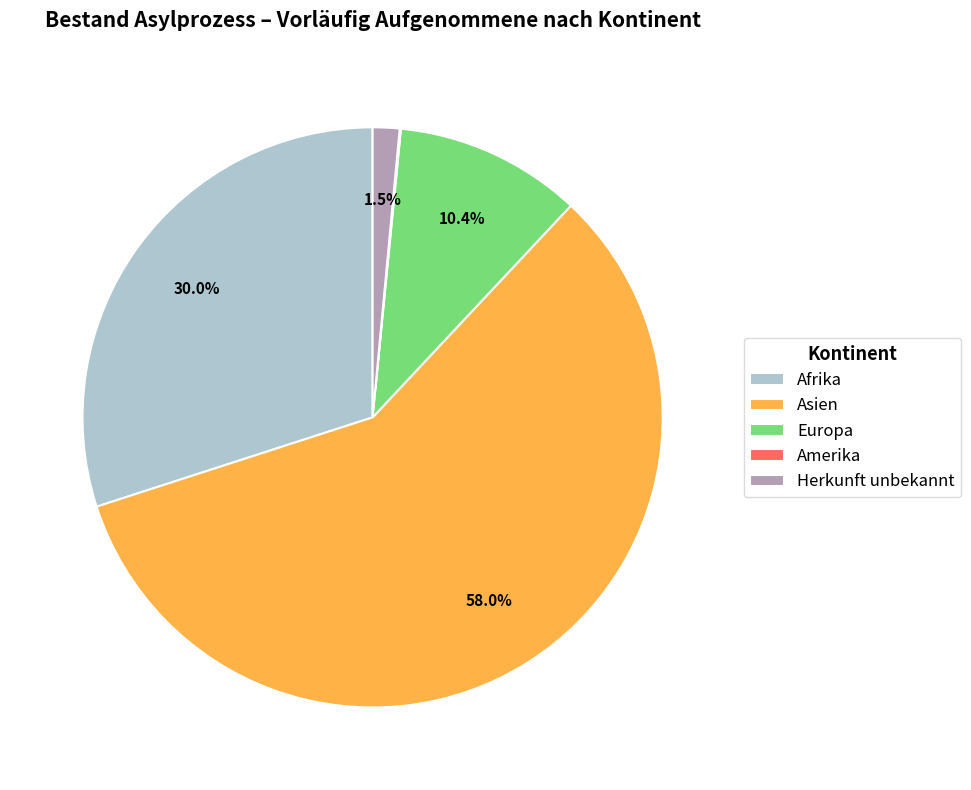

What percentage is the Afrika slice, to the nearest percent?

30%